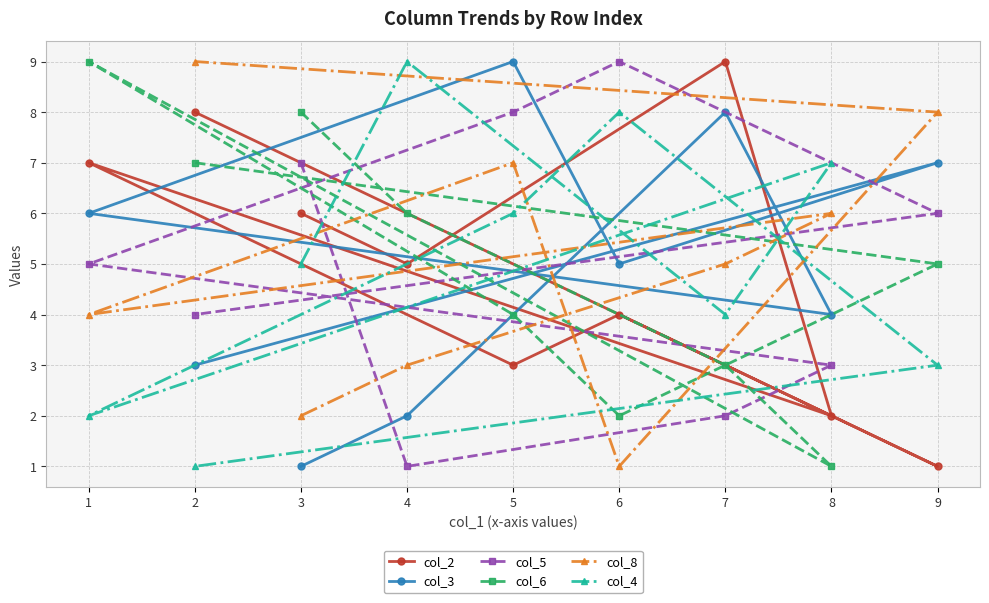

Reading left to right, extract all data points from this chart.

col_2: 1=7	2=8	3=6	4=5	5=3	6=4	7=9	8=2	9=1
col_3: 1=6	2=3	3=1	4=2	5=9	6=5	7=8	8=4	9=7
col_5: 1=5	2=4	3=7	4=1	5=8	6=9	7=2	8=3	9=6
col_6: 1=9	2=7	3=8	4=6	5=4	6=2	7=3	8=1	9=5
col_8: 1=4	2=9	3=2	4=3	5=7	6=1	7=5	8=6	9=8
col_4: 1=2	2=1	3=5	4=9	5=6	6=8	7=4	8=7	9=3